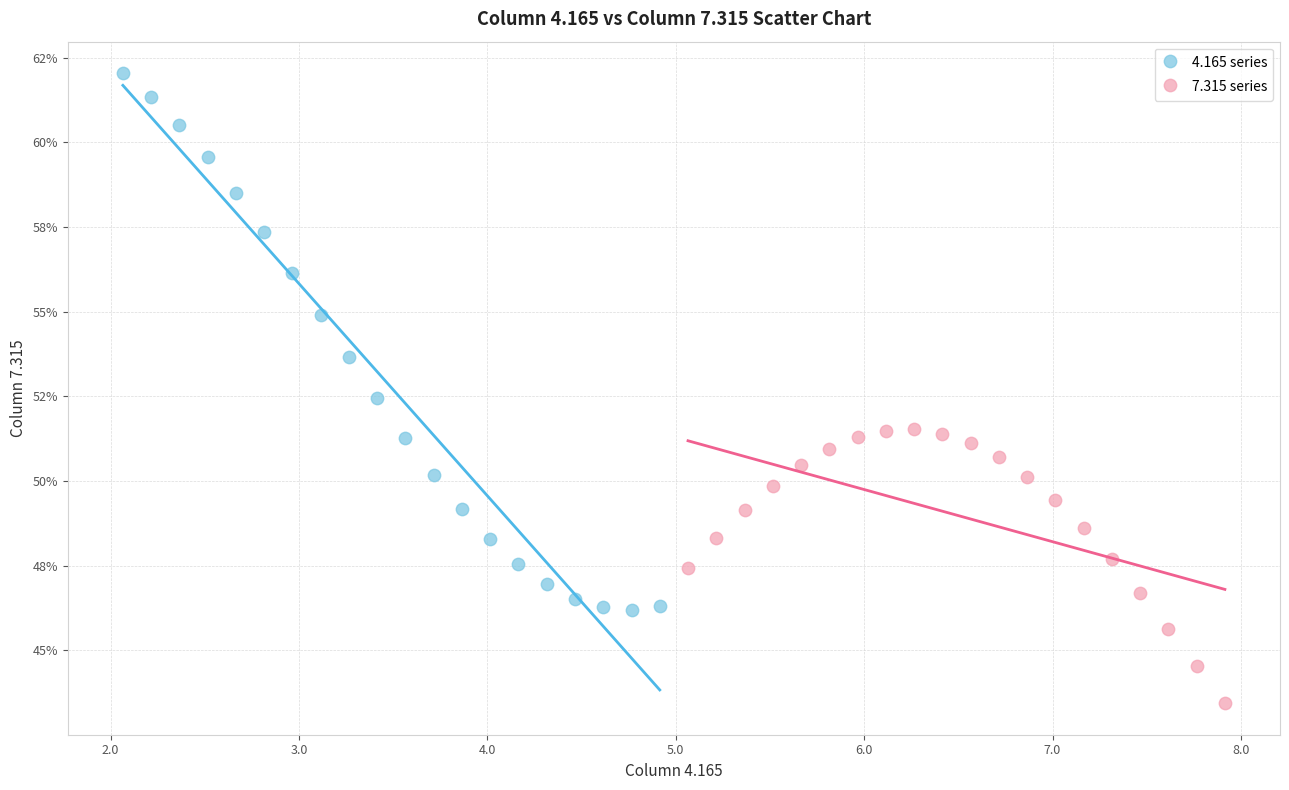

Which series reaches the maximum Y coordinate?

4.165 series